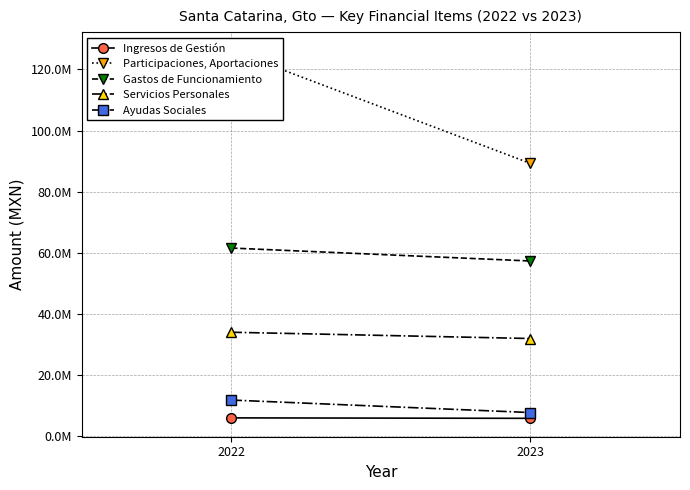

What is the average value of the Servicios Personales series?

33015207.7